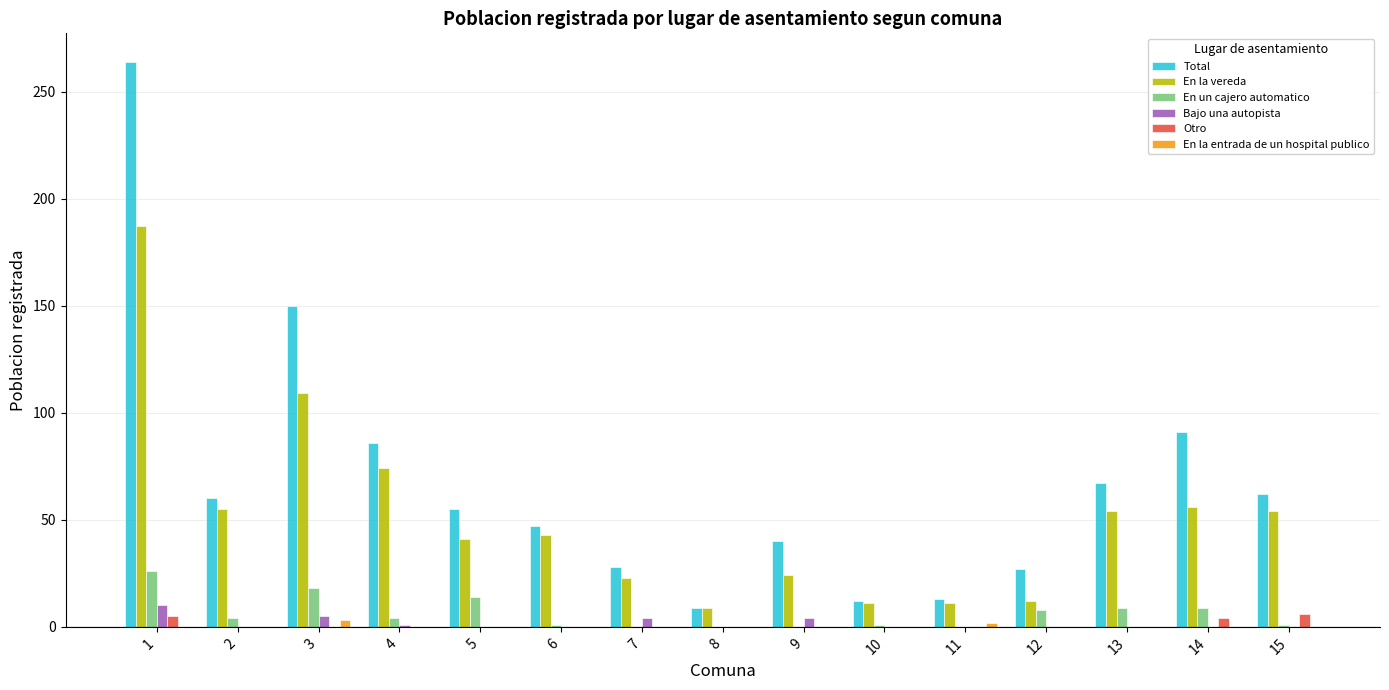

Between 1 and 5, which series saw the biggest shift?

Total